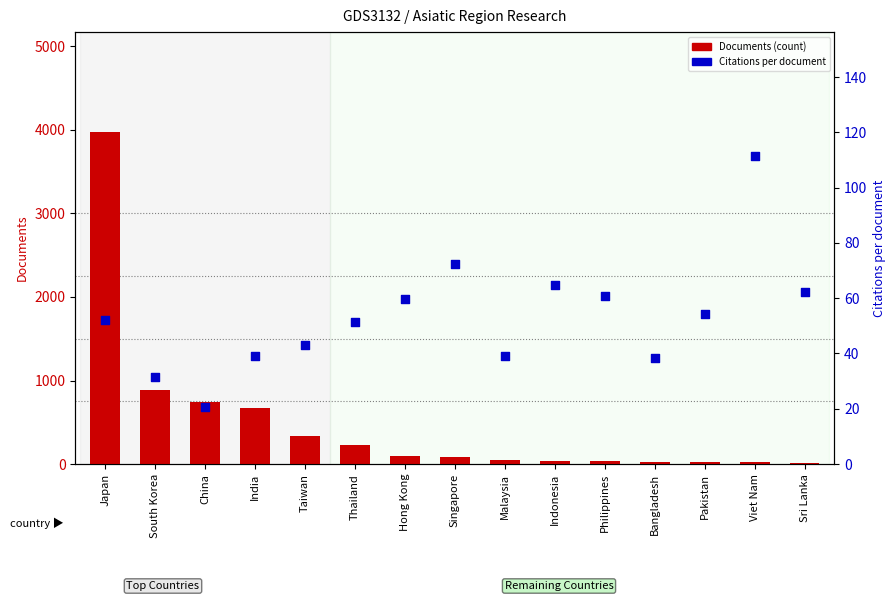

Which series contains the highest Y value?

Documents